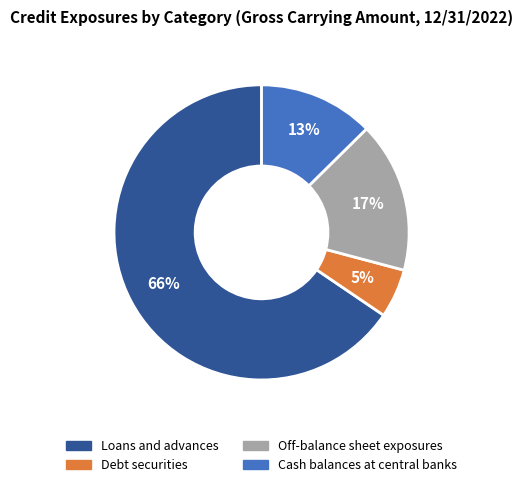

True or false: Off-balance sheet exposures accounts for 17% of the total.

True